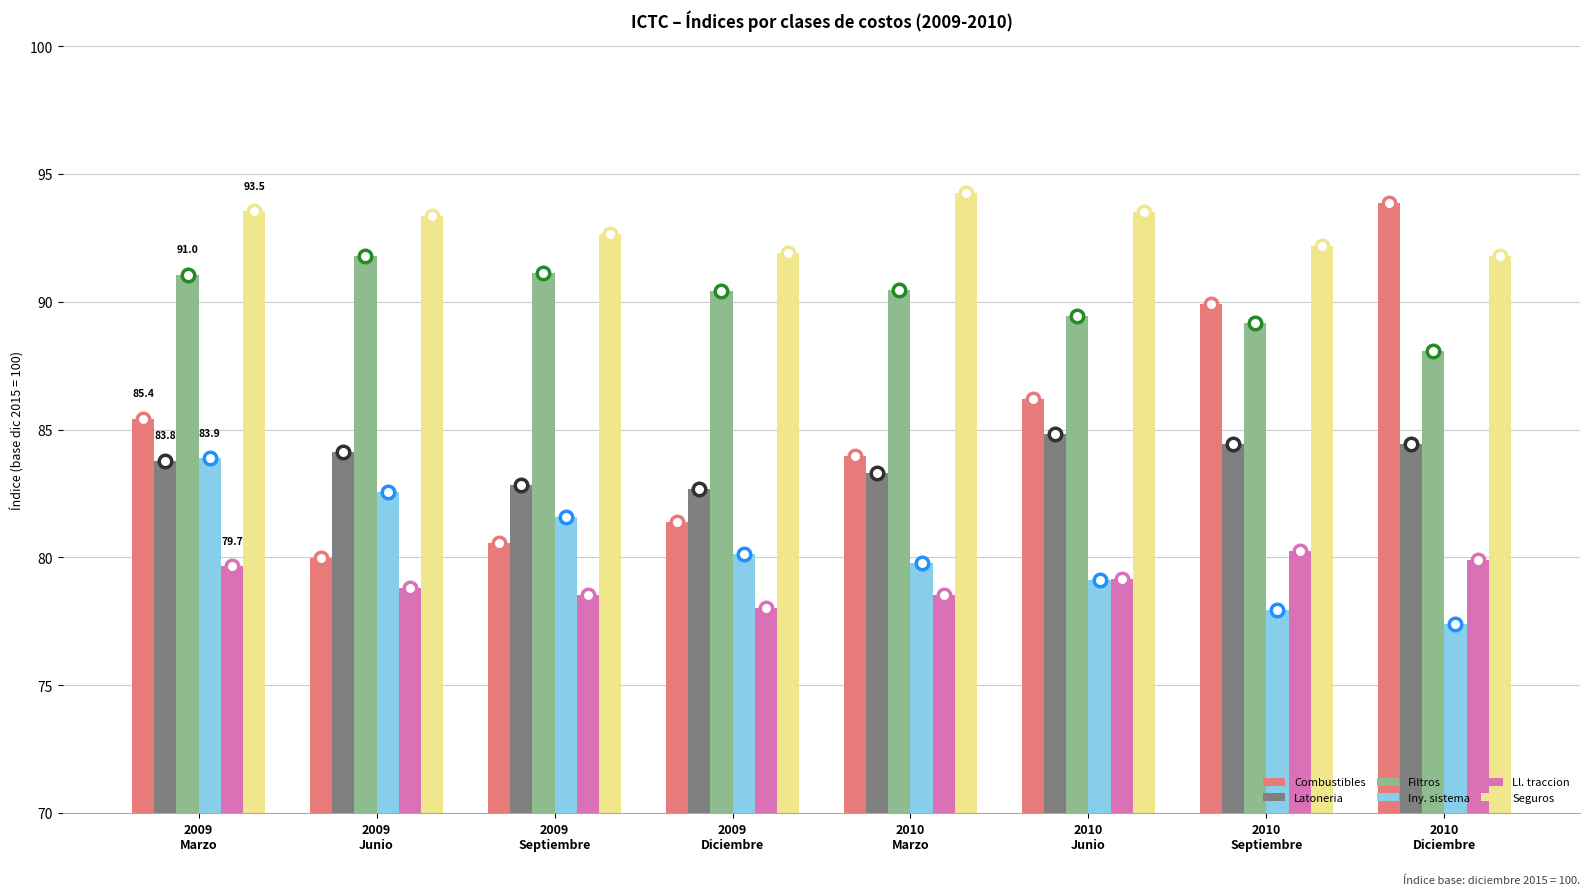

How many data points in Latoneria are less than 84?

4